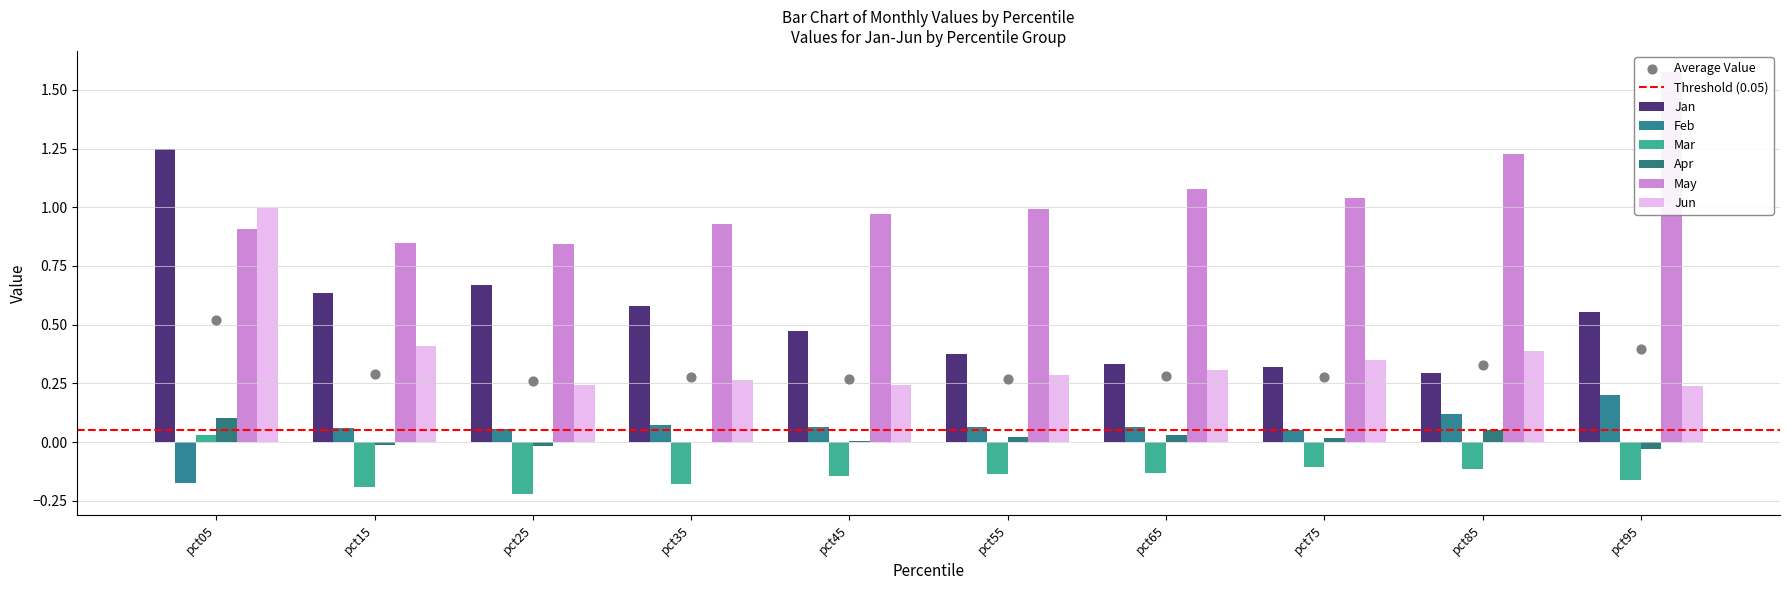

Which series has the widest spread of Y values?

Jan